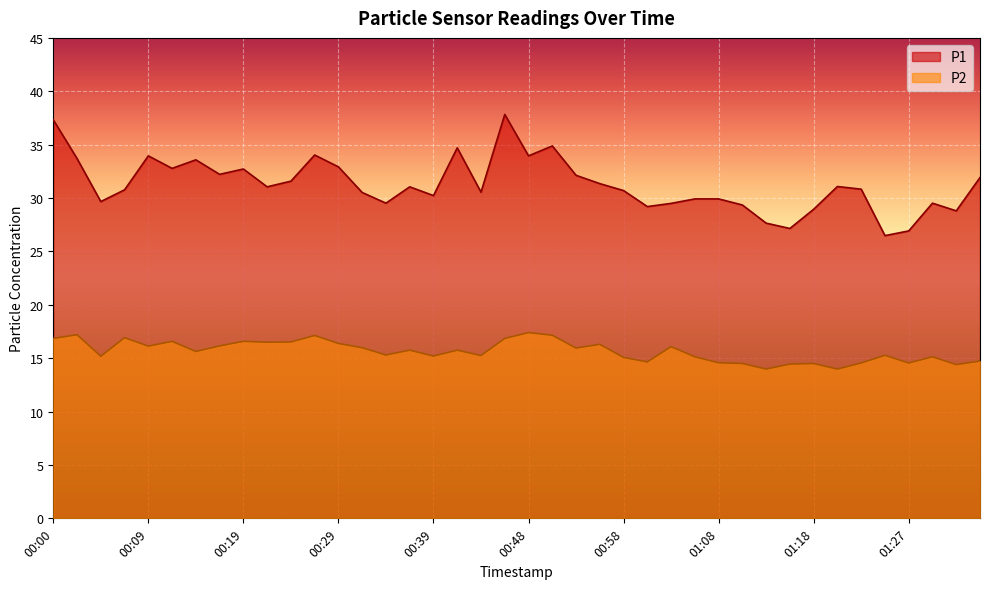

What is the sum of the P1 values at 01:18 and 01:06?

58.9